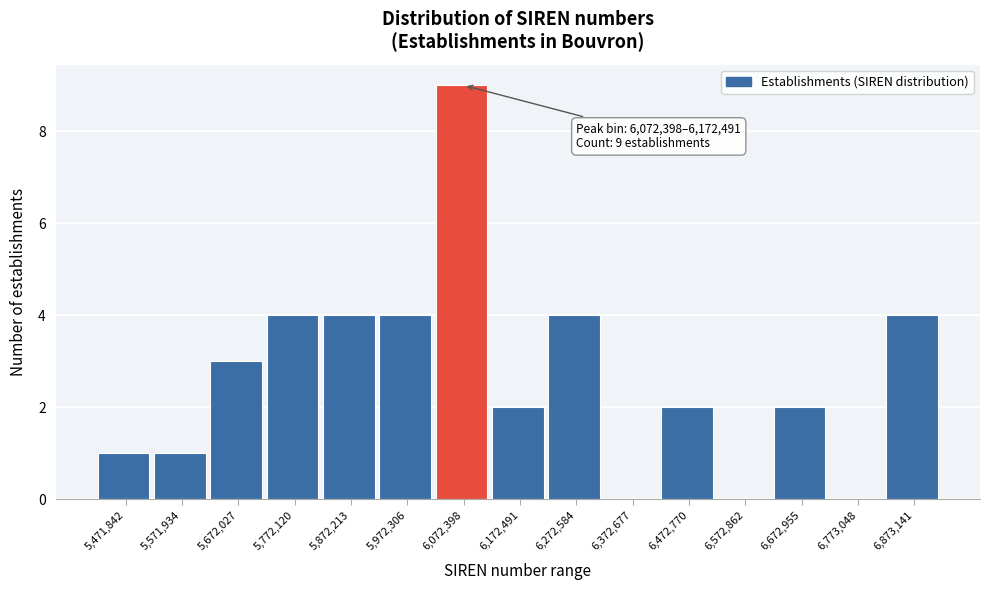

Reading left to right, what are all the values shown in this chart?

5,471,842=1	5,571,934=1	5,672,027=3	5,772,120=4	5,872,213=4	5,972,306=4	6,072,398=9	6,172,491=2	6,272,584=4	6,372,677=0	6,472,770=2	6,572,862=0	6,672,955=2	6,773,048=0	6,873,141=4